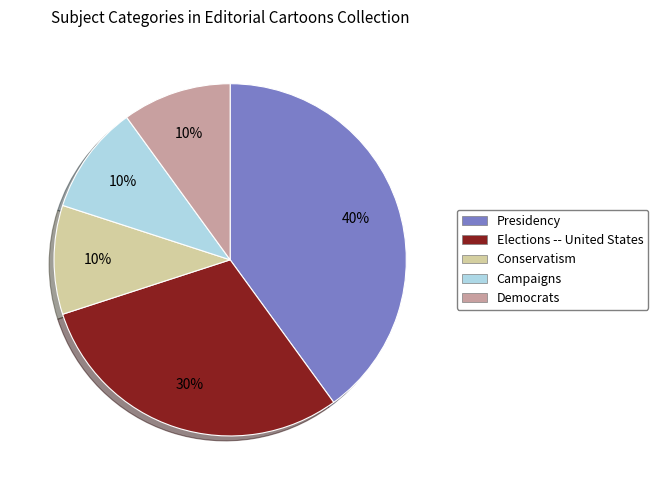

What is the ratio of the value at Conservatism to the value at Democrats?

1.0